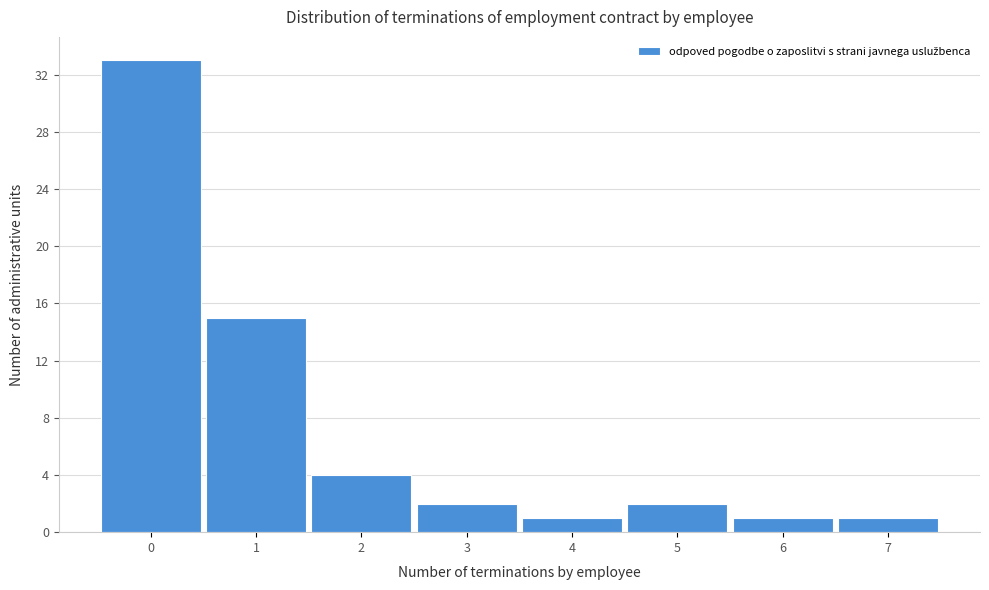

Reading left to right, transcribe this chart: for each bar, give the range it covers on the x-axis and its height. The values are not printed on the chart, so give them approximately, as read against the axis.

-0.5 to 0.5: 33
0.5 to 1.5: 15
1.5 to 2.5: 4
2.5 to 3.5: 2
3.5 to 4.5: 1
4.5 to 5.5: 2
5.5 to 6.5: 1
6.5 to 7.5: 1